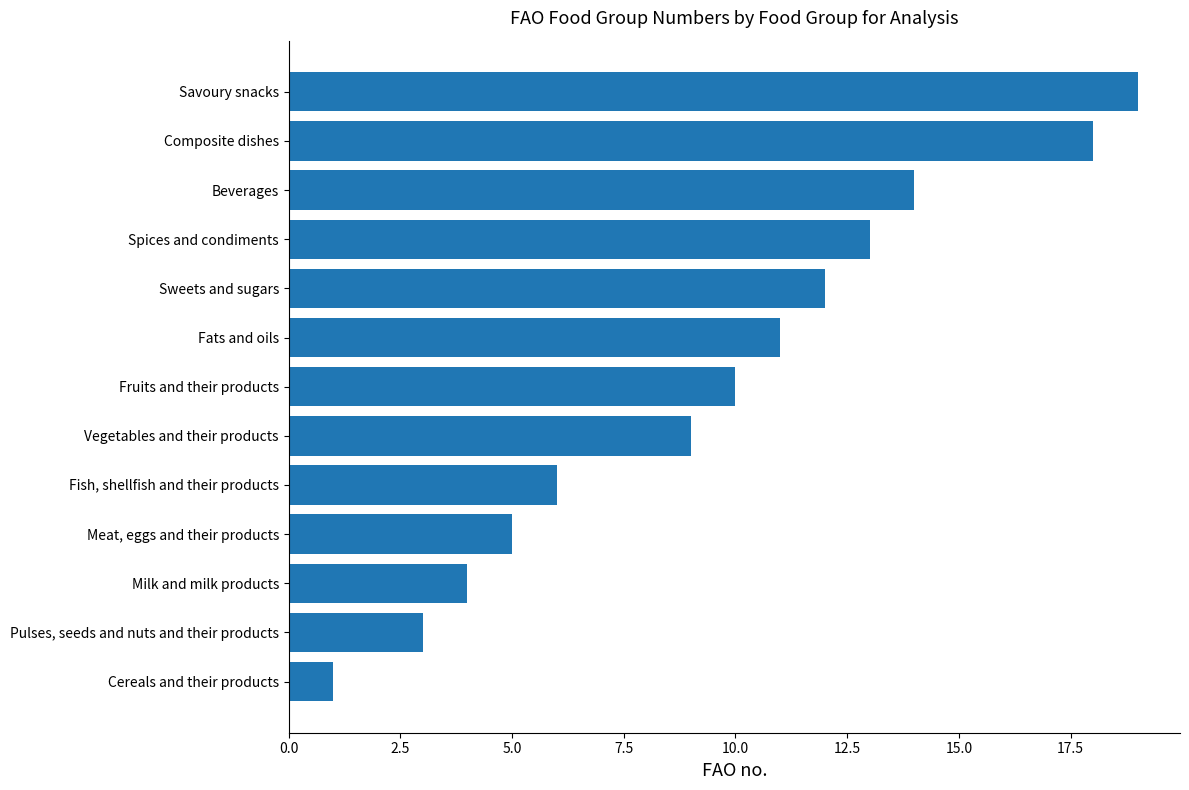

The value at Sweets and sugars is 12. True or false?

True